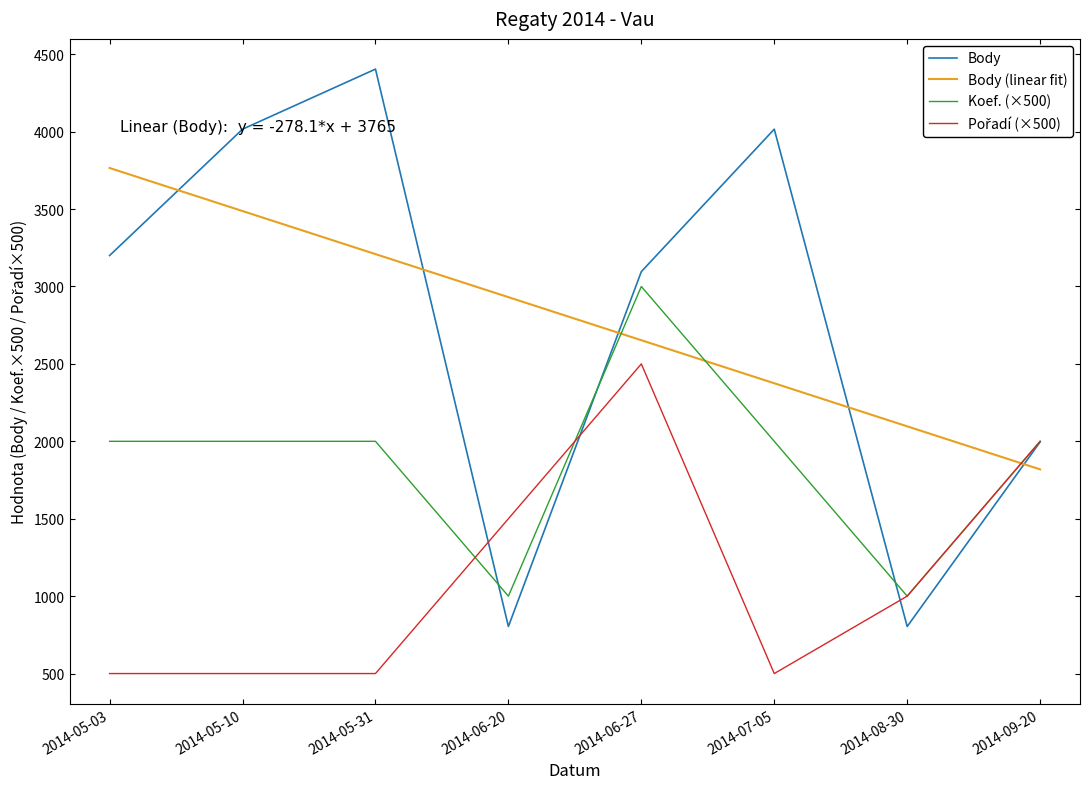

The value of Body (linear fit) at 2014-05-10 is 5199.8. True or false?

False